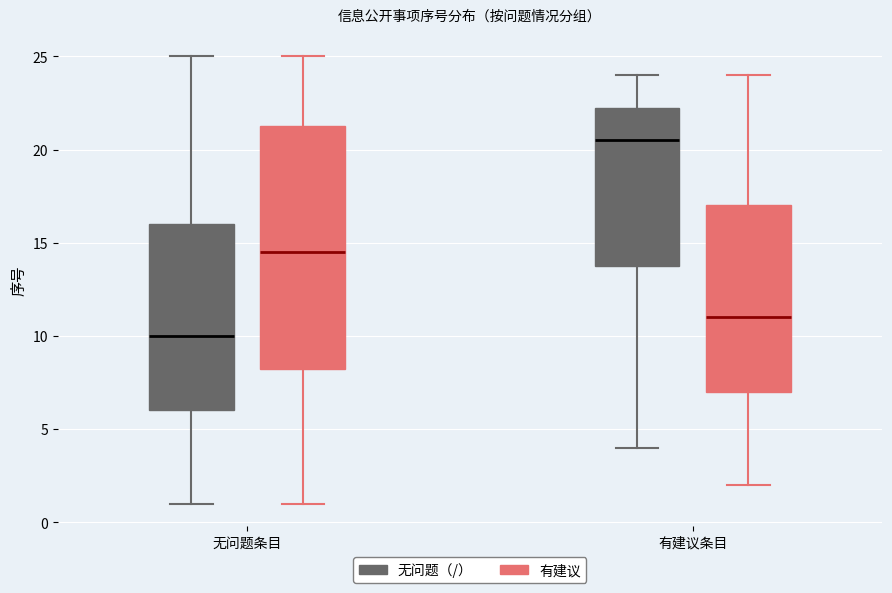

Reading left to right, transcribe this box plot: for each box, give where its median line is, the range the box spans, and where its two whiskers end, as read against the y-axis. The values are not printed on the chart, so give them approximately, as read against the axis.

无问题条目 (无问题（/）): median 10.0, box 6.0 to 16.0, whiskers 1.0 to 25.0
无问题条目 (有建议): median 14.5, box 8.5 to 21.5, whiskers 1.0 to 25.0
有建议条目 (无问题（/）): median 20.5, box 14.0 to 22.5, whiskers 4.0 to 24.0
有建议条目 (有建议): median 11.0, box 7.0 to 17.0, whiskers 2.0 to 24.0